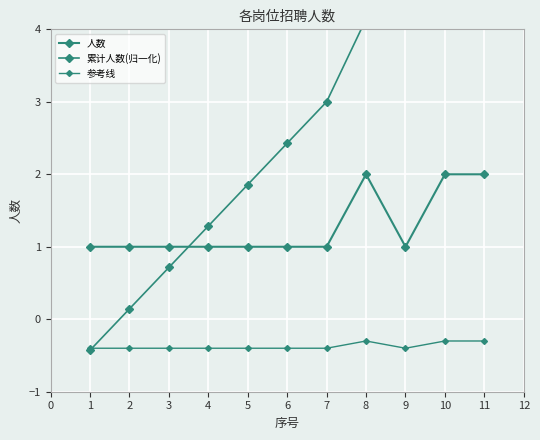

What is the lowest value of the 累计人数(归一化) series?

-0.4